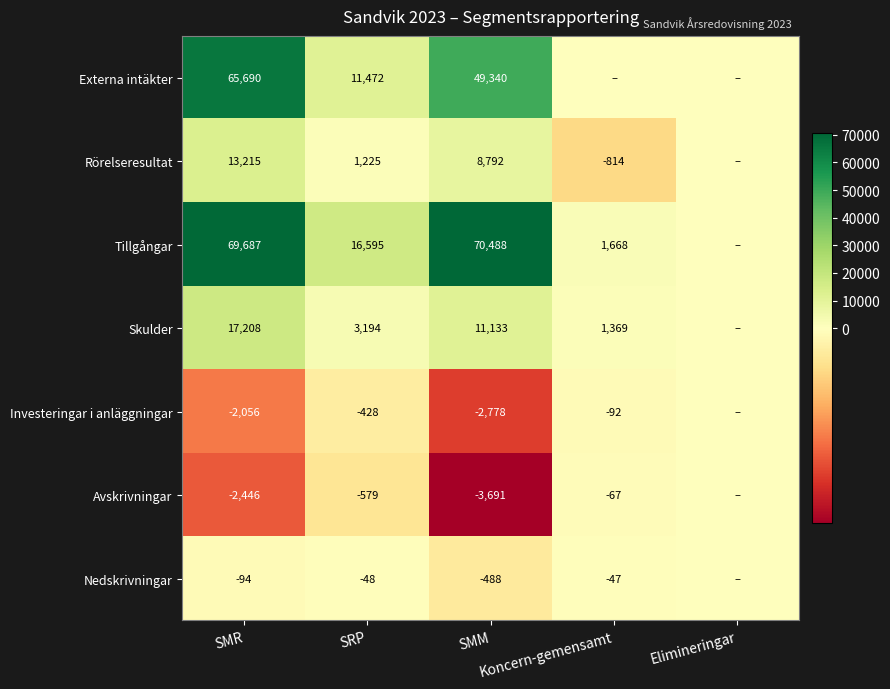

What is the maximum value shown in the chart?

70488